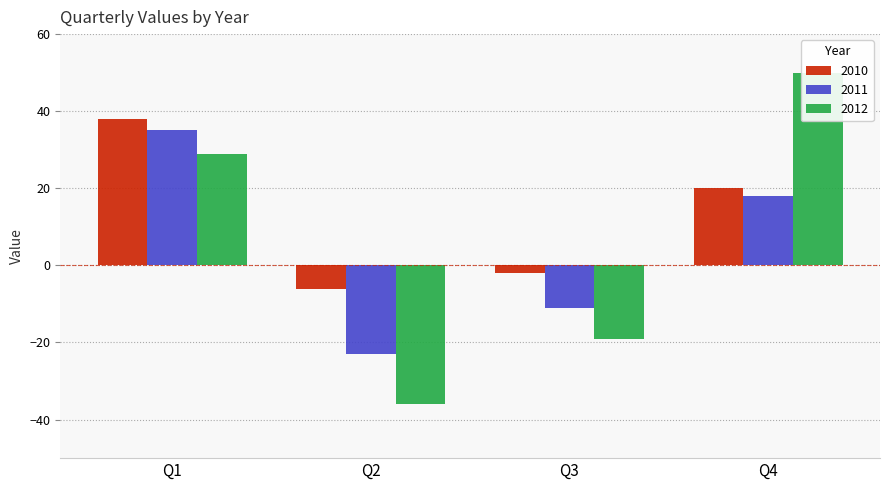

What is the minimum value for 2012?

-36